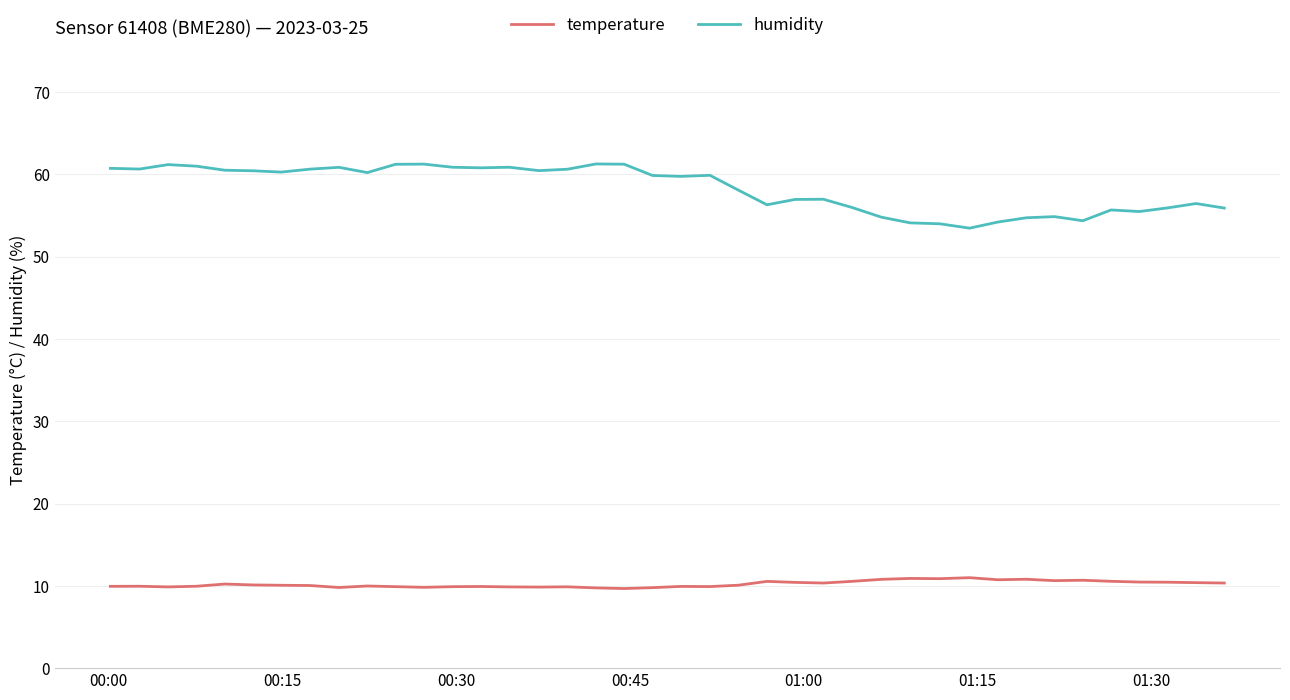

How many categories are shown in the chart?

40